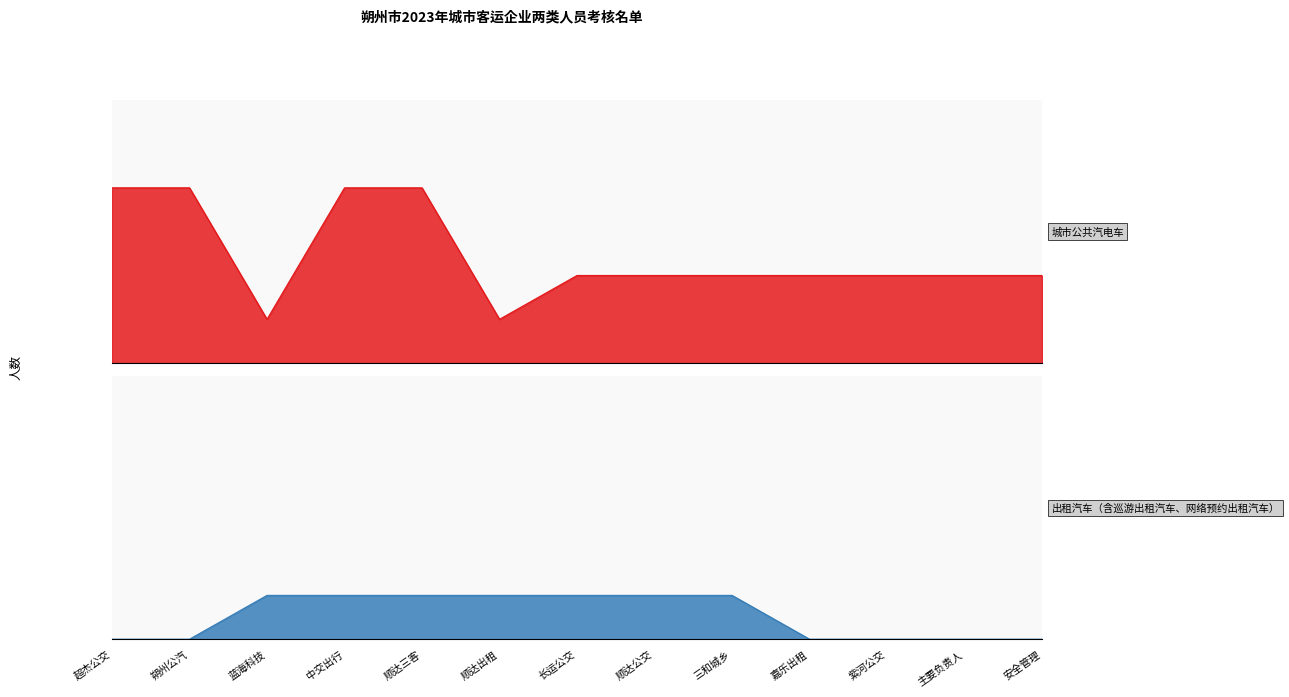

True or false: 出租汽车（含巡游出租汽车、网络预约出租汽车） and 城市公共汽电车 intersect in this chart.

False